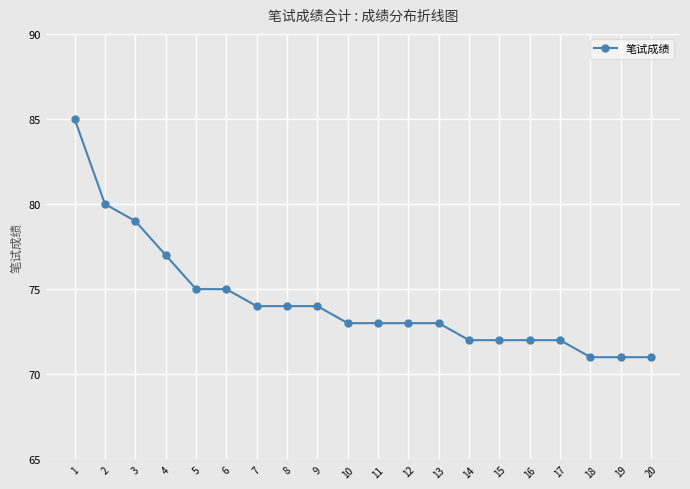

What is the sum of all values?

1486